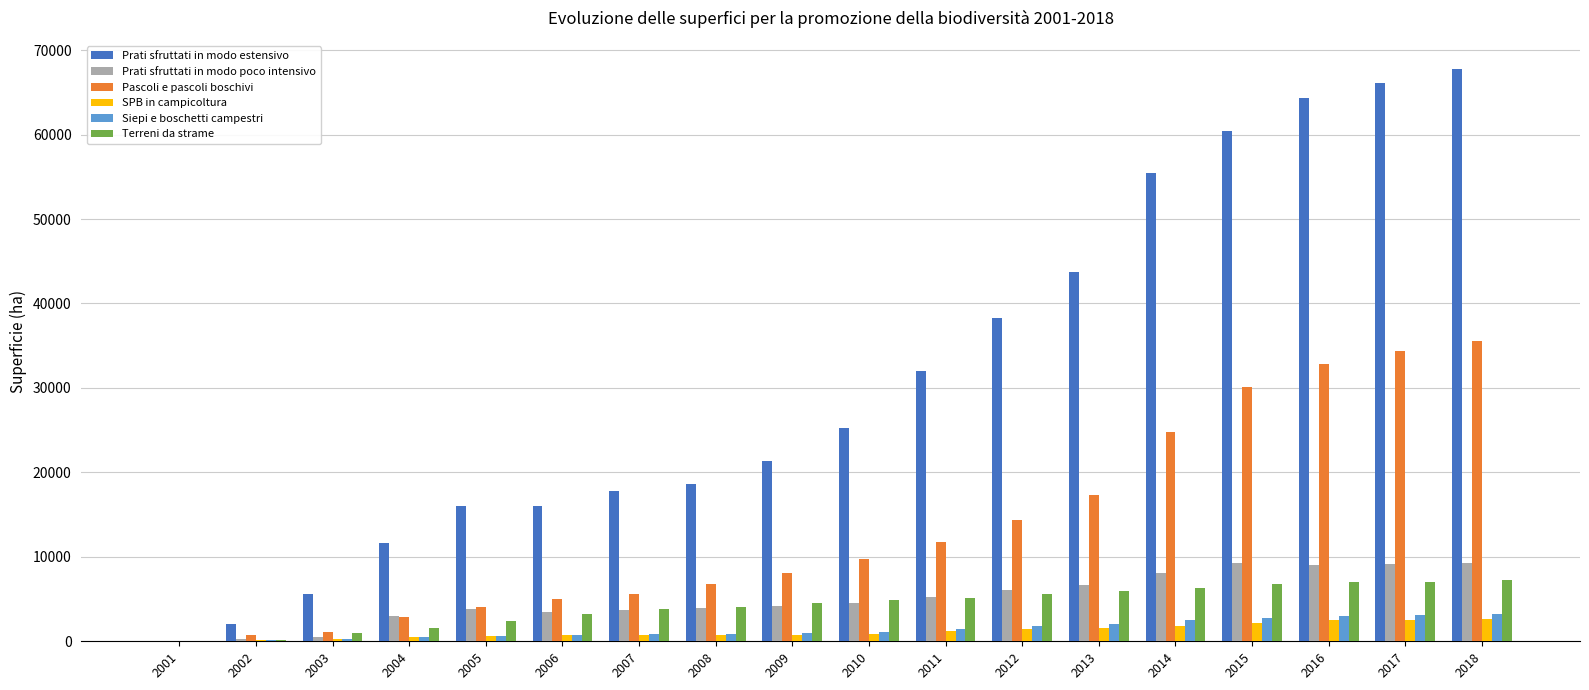

What is the total value across all series at 2006?

29222.0